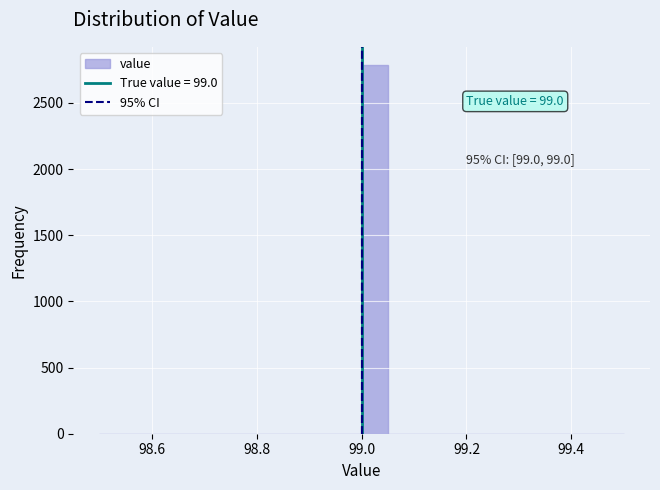

Read against the x-axis, roughly where is the centre of the tallest bar?

99.02